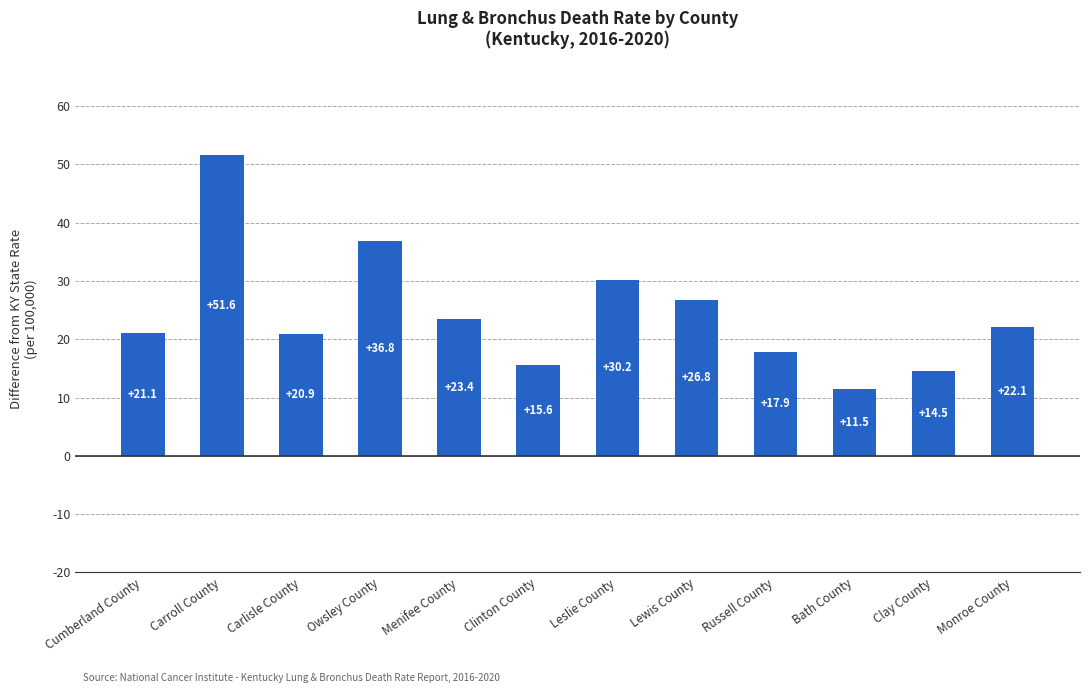

Is it true that the value at Carroll County is 29.2?

False